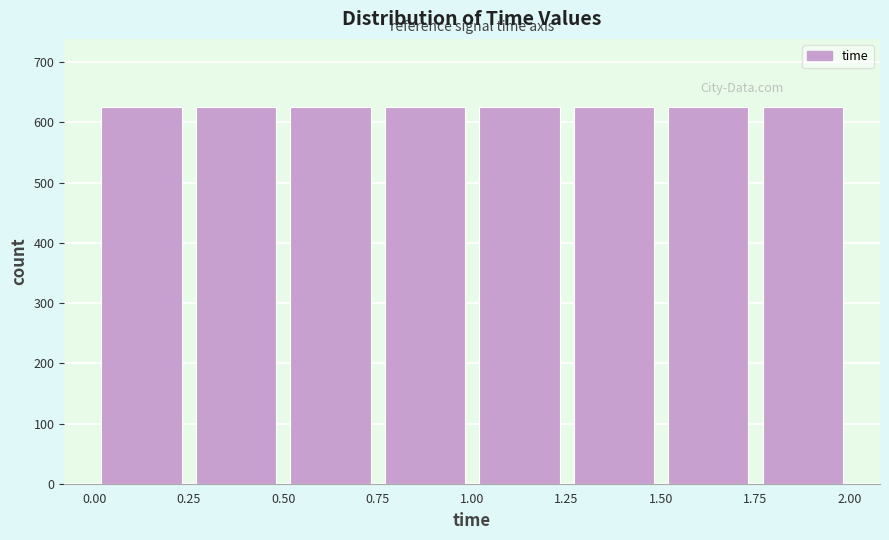

Reading left to right, transcribe this chart: for each bar, give the range it covers on the x-axis and its height. The values are not printed on the chart, so give them approximately, as read against the axis.

0.00 to 0.25: 630
0.25 to 0.50: 630
0.50 to 0.75: 630
0.75 to 1.00: 630
1.00 to 1.25: 630
1.25 to 1.50: 630
1.50 to 1.75: 630
1.75 to 2.00: 630